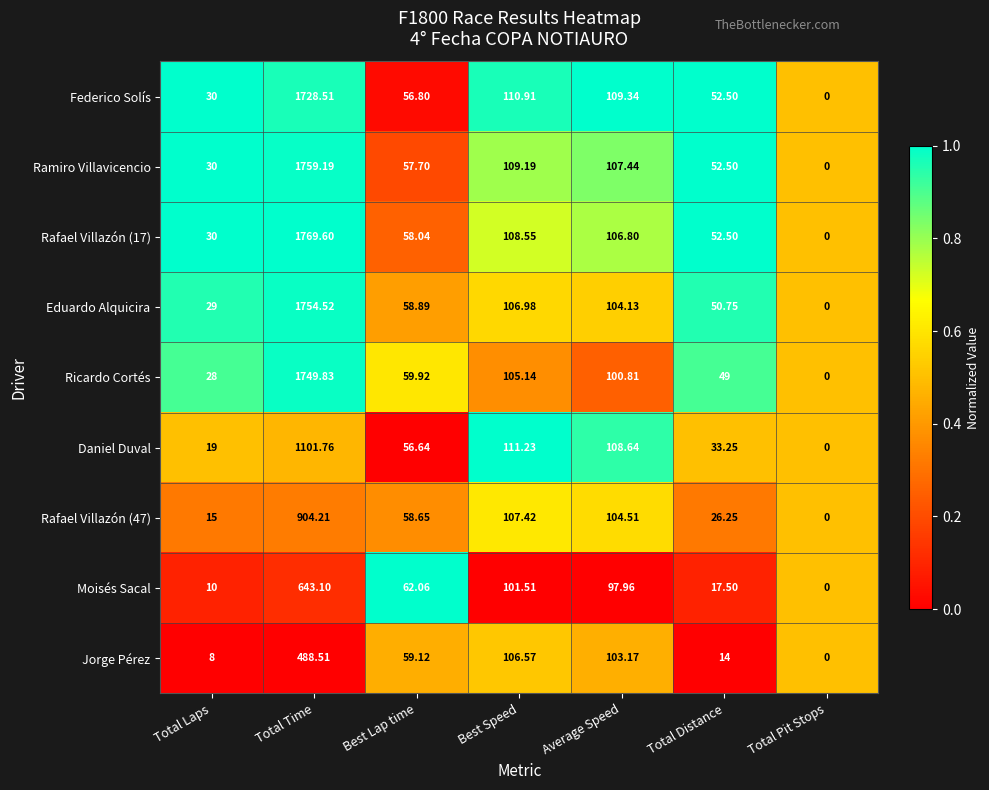

Where is Eduardo Alquicira nearest to the value 877?

Best Speed